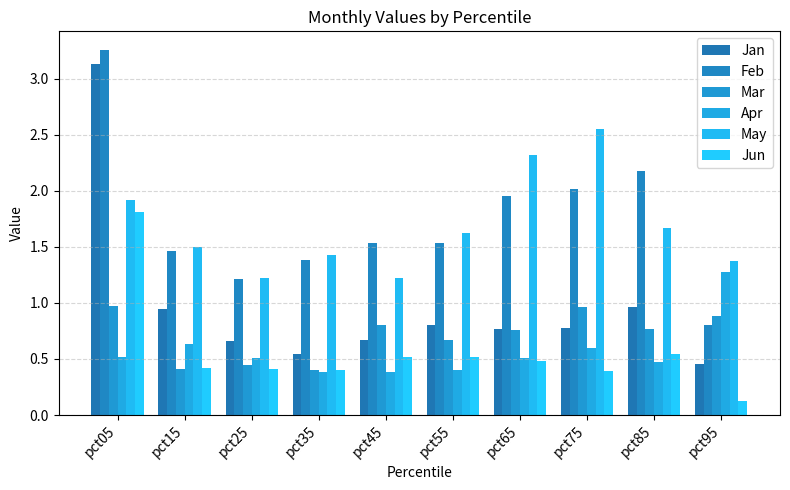

What are all the series names shown in the legend?

Jan, Feb, Mar, Apr, May, Jun